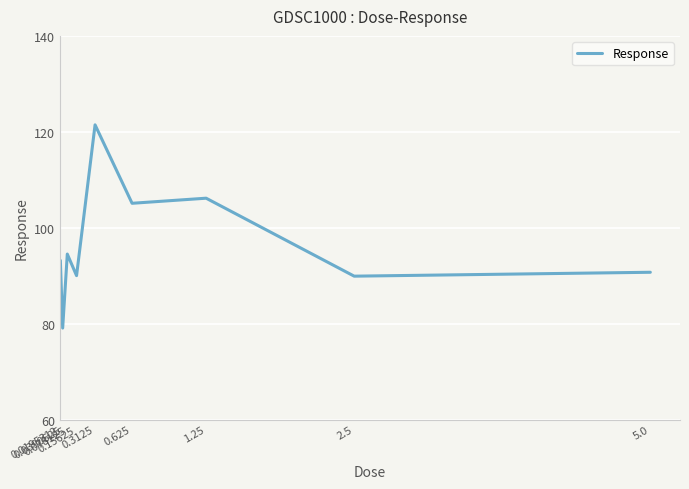

The value at 1.25 is 176.1. True or false?

False